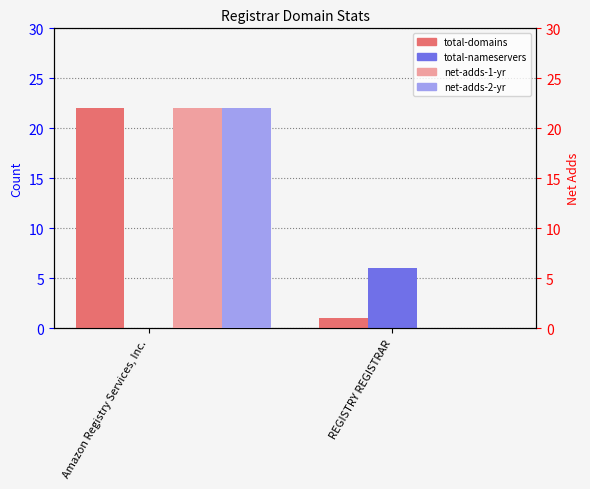

What is the average value of the net-adds-1-yr series?

11